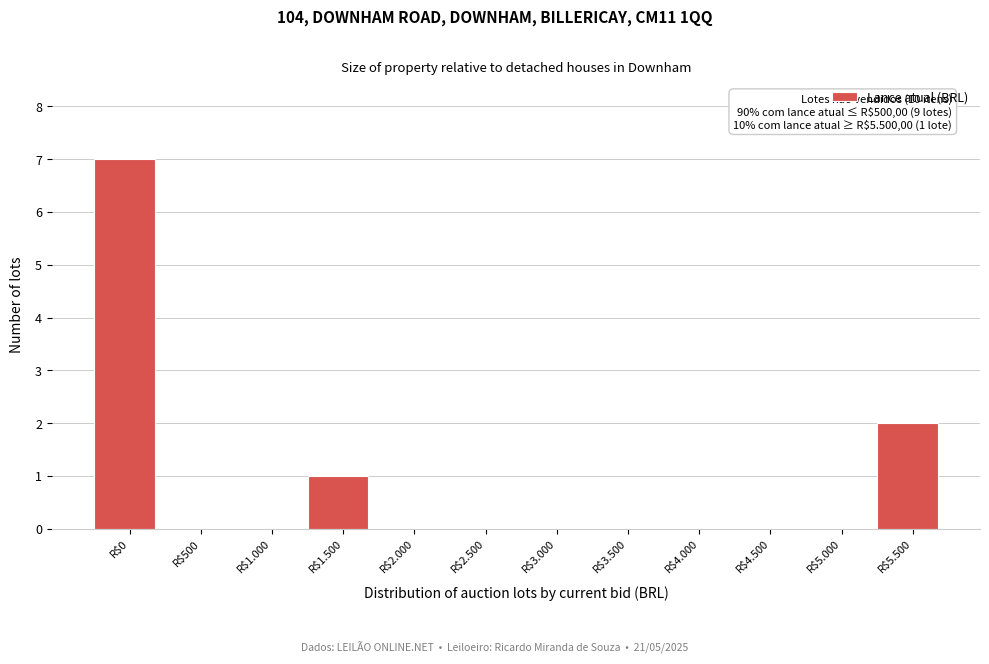

What is the greatest value displayed?

7